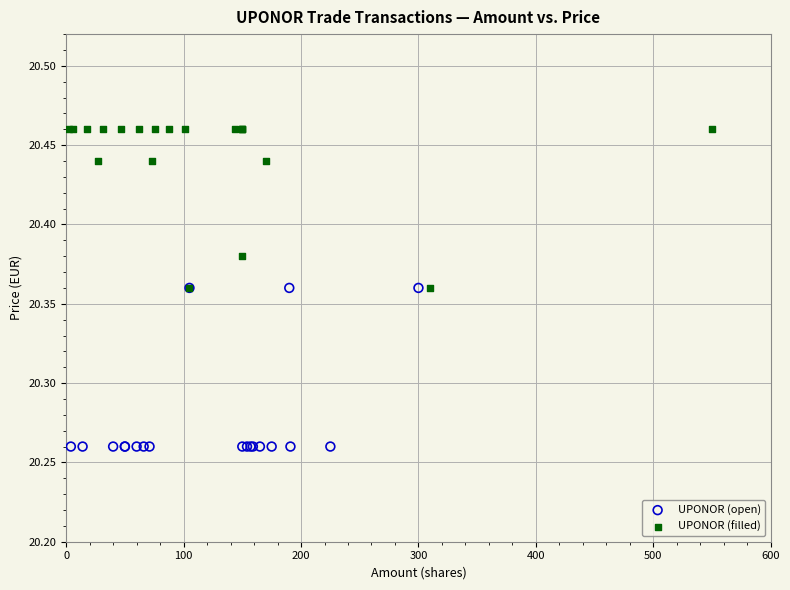

Which series contains the lowest Y value?

UPONOR (open)